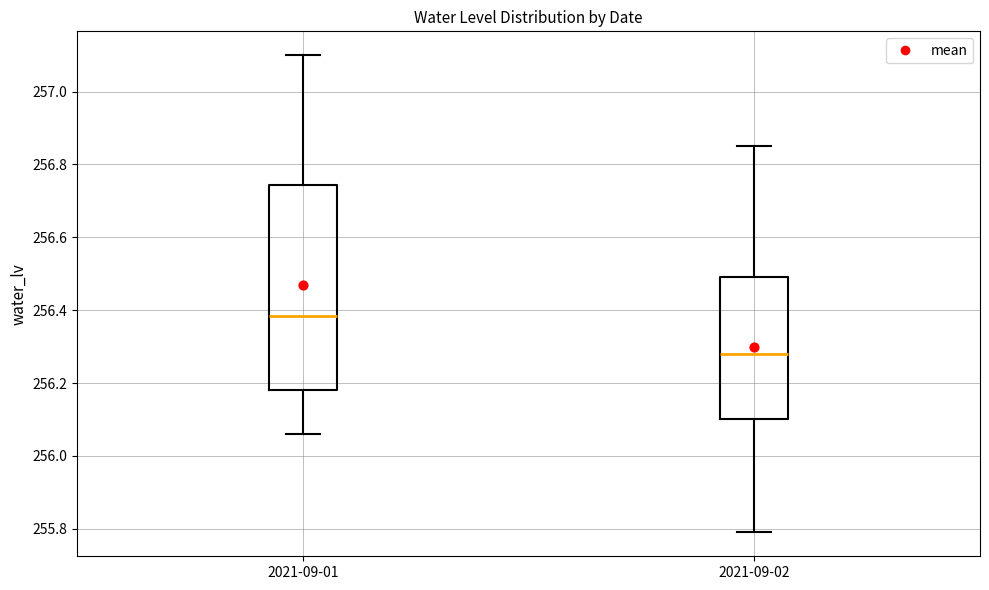

Where does the lower whisker of the box for 2021-09-01 end on the y-axis? The values are not printed on the chart, so give them approximately, as read against the axis.

256.06